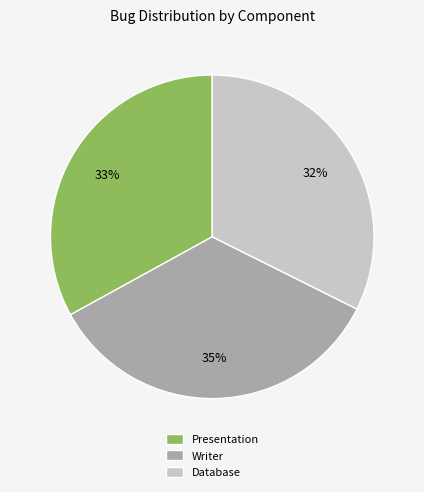

Is there any slice that represents more than half of the pie?

No